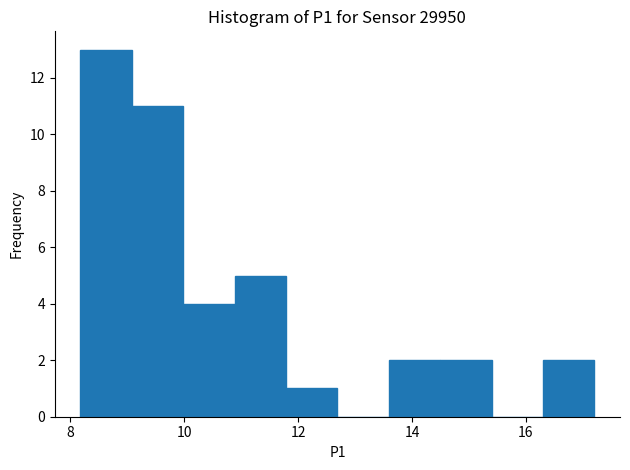

Reading left to right, list every bar in this chart as the range it spans on the x-axis followed by its height. Neither the bar edges nor the heights are printed on the chart, so give them approximately, as read against the axes.

8.2 to 9.0: 13
9.0 to 10.0: 11
10.0 to 10.8: 4
10.8 to 11.8: 5
11.8 to 12.6: 1
12.6 to 13.6: 0
13.6 to 14.4: 2
14.4 to 15.4: 2
15.4 to 16.2: 0
16.2 to 17.2: 2